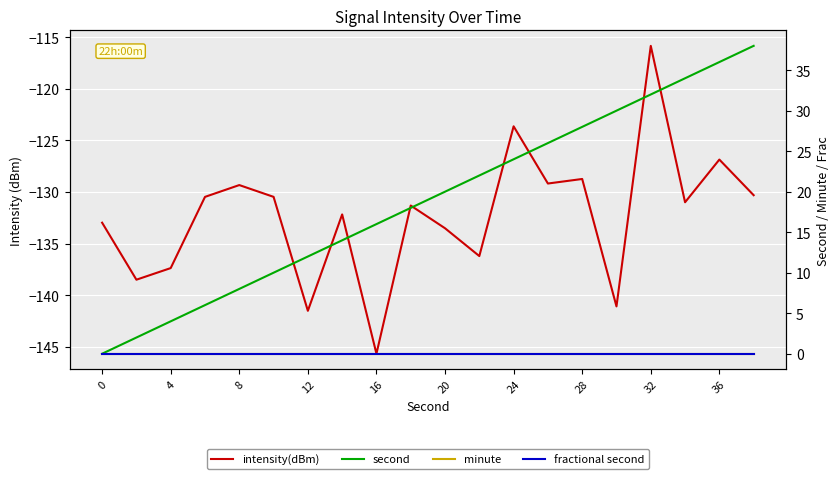

Which series has the largest total across all categories?

second